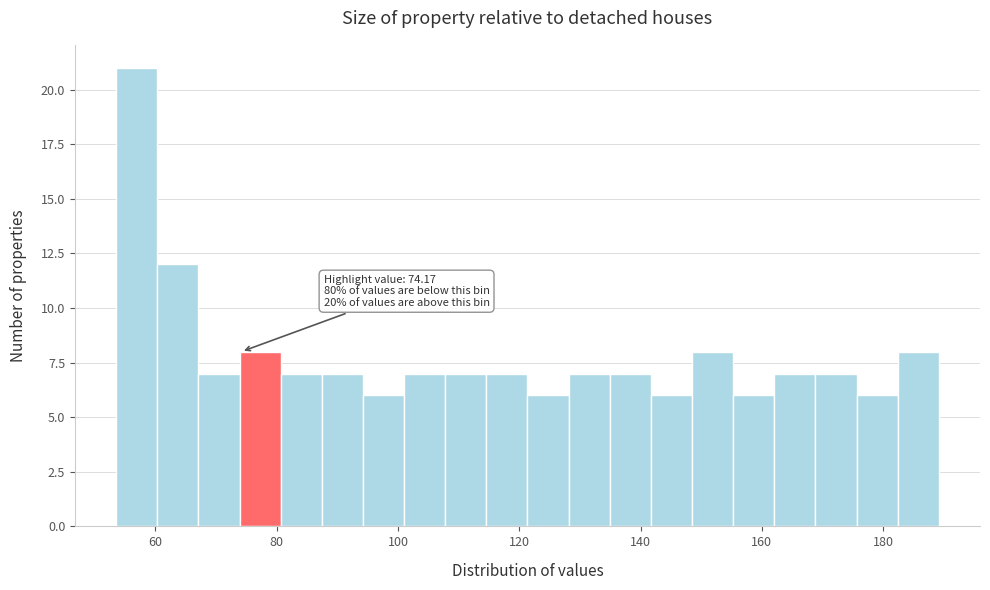

Around what value on the x-axis is the tallest bar? Give the approximate position of its centre, as read against the axis.

56